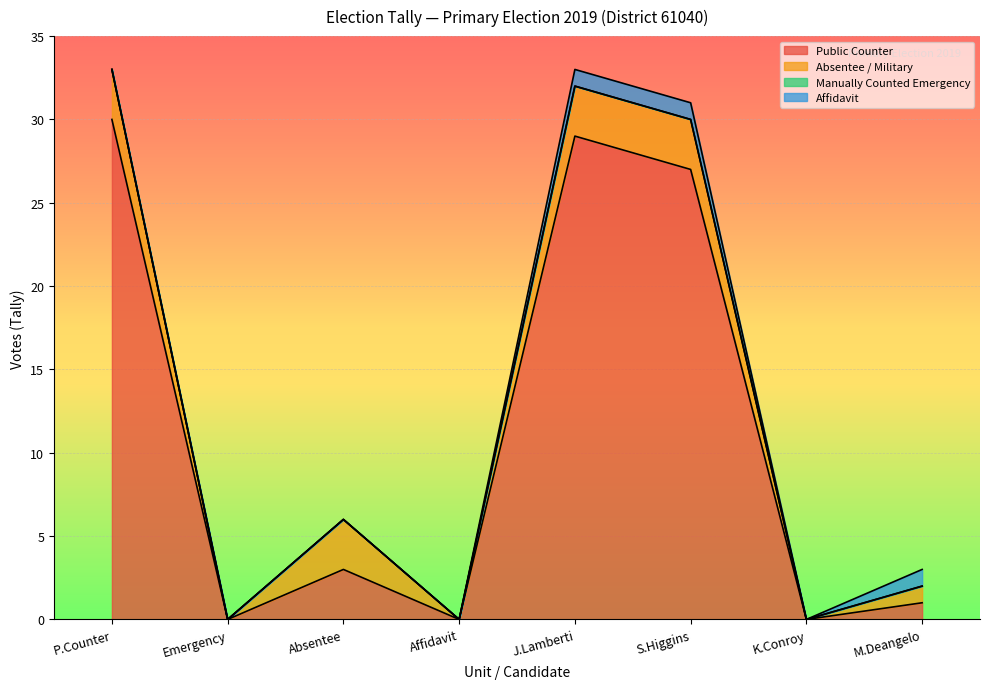

What is the greatest value displayed?

30